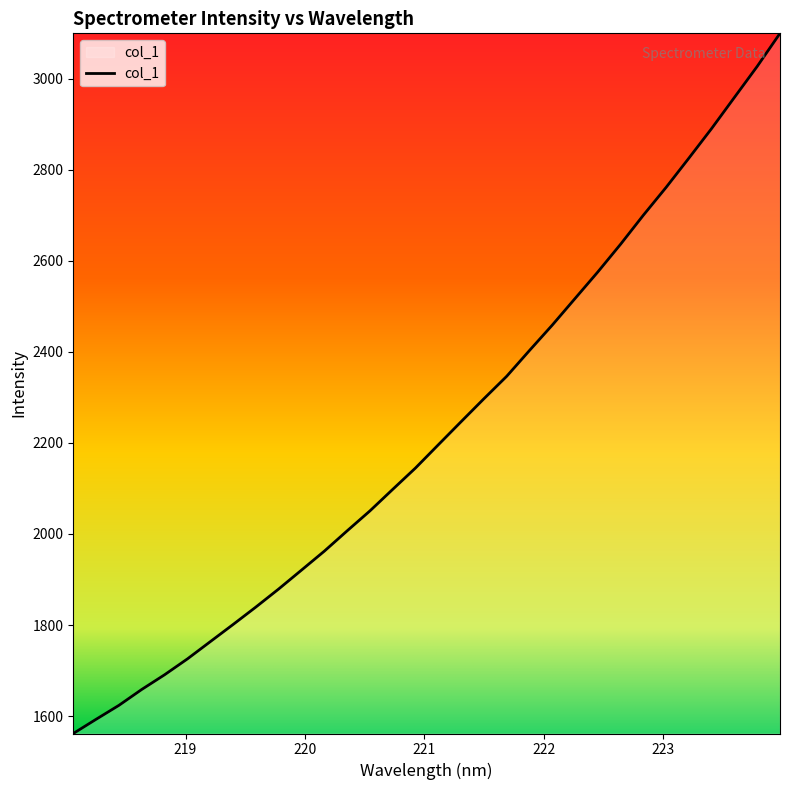

What is the smallest value displayed?

1561.7